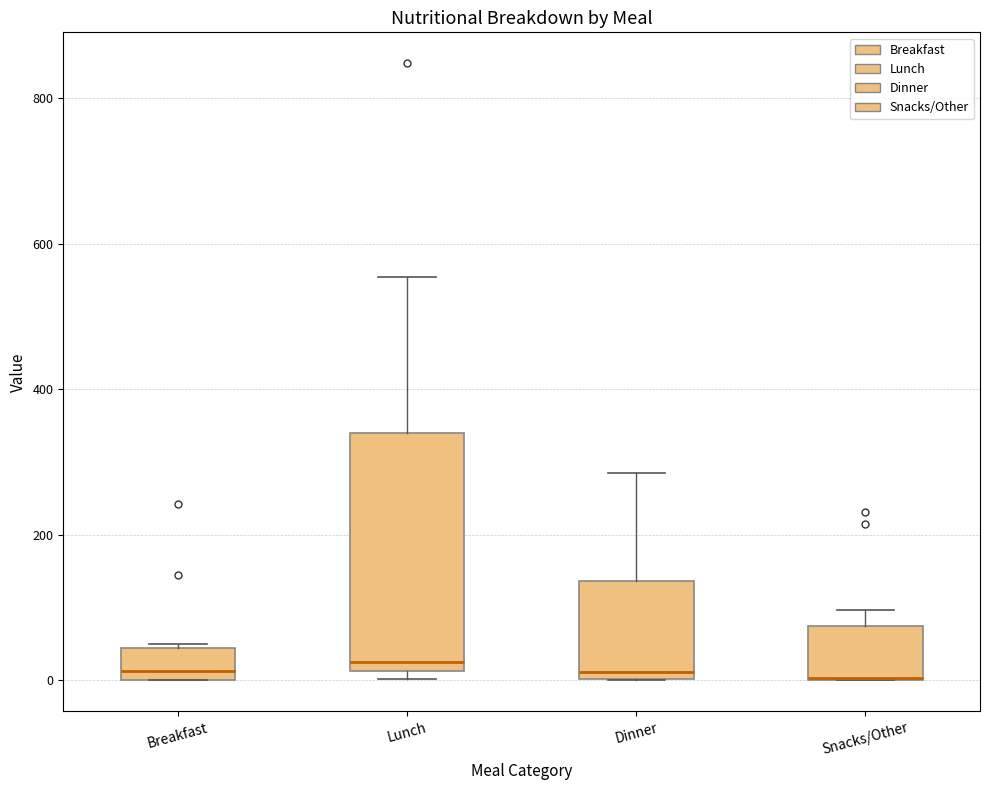

Where is the upper edge of the box for Snacks/Other on the y-axis? The values are not printed on the chart, so give them approximately, as read against the axis.

80